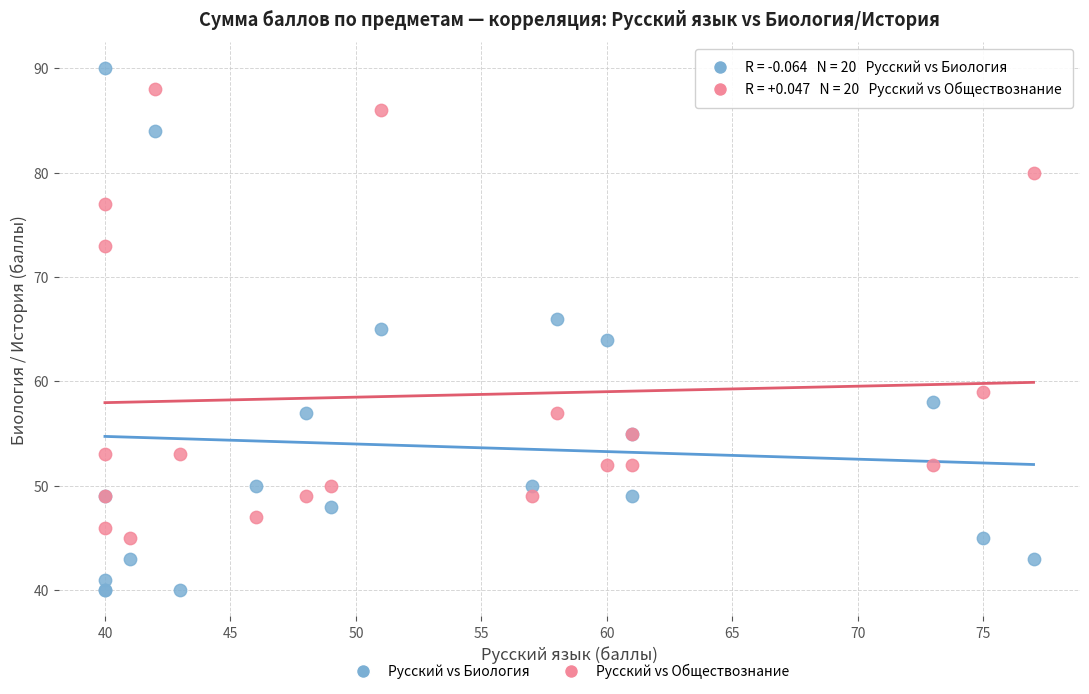

What are all the series names shown in the legend?

Русский vs Биология, Русский vs Обществознание